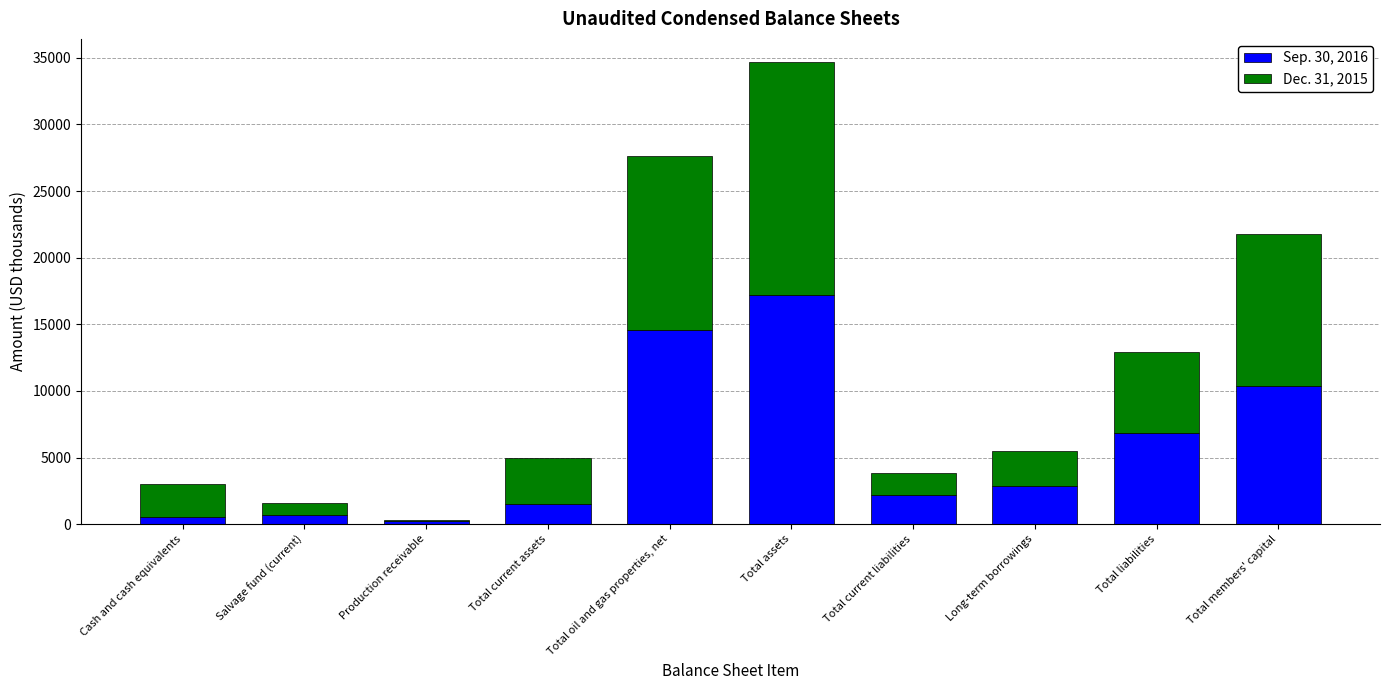

At which category is the sum across all series the highest?

Total assets